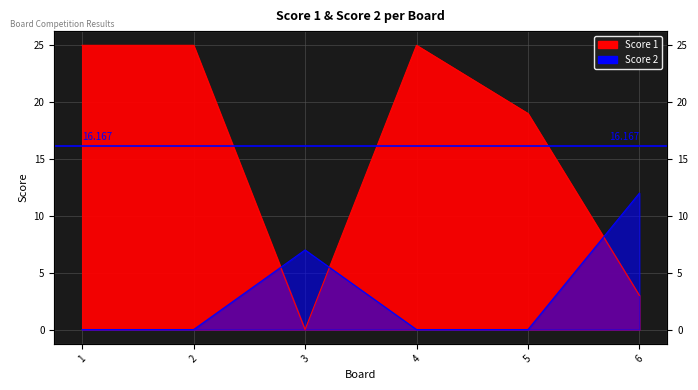

Reading left to right, list all the values displayed in this chart.

Score 1: 25	25	0	25	19	3
Score 2: 0	0	7	0	0	12